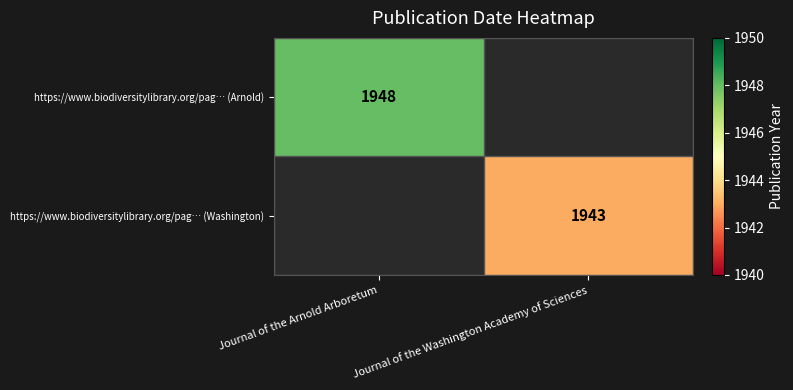

True or false: https://www.biodiversitylibrary.org/pag… (Arnold) has a value of 1948 at Journal of the Arnold Arboretum.

True